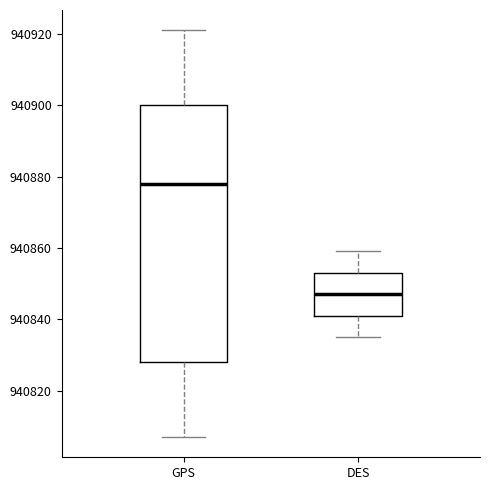

Reading left to right, transcribe this box plot: for each box, give where its median line is, the range the box spans, and where its two whiskers end, as read against the y-axis. The values are not printed on the chart, so give them approximately, as read against the axis.

GPS: median 940878, box 940828 to 940900, whiskers 940808 to 940922
DES: median 940848, box 940842 to 940854, whiskers 940836 to 940860